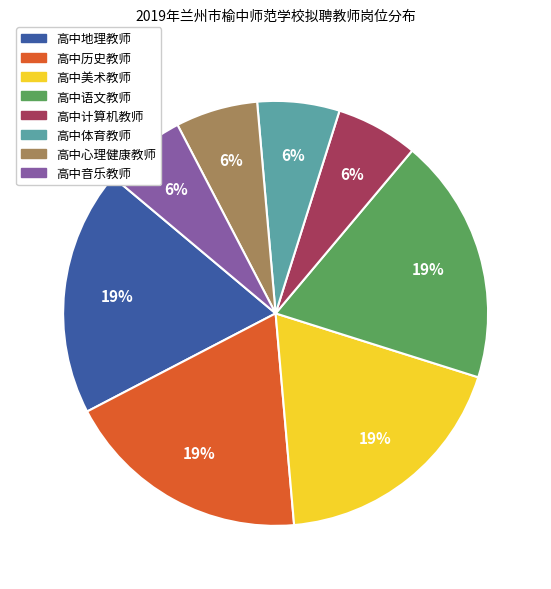

To the nearest percent, what is the combined percentage of 高中美术教师 and 高中体育教师?

25%